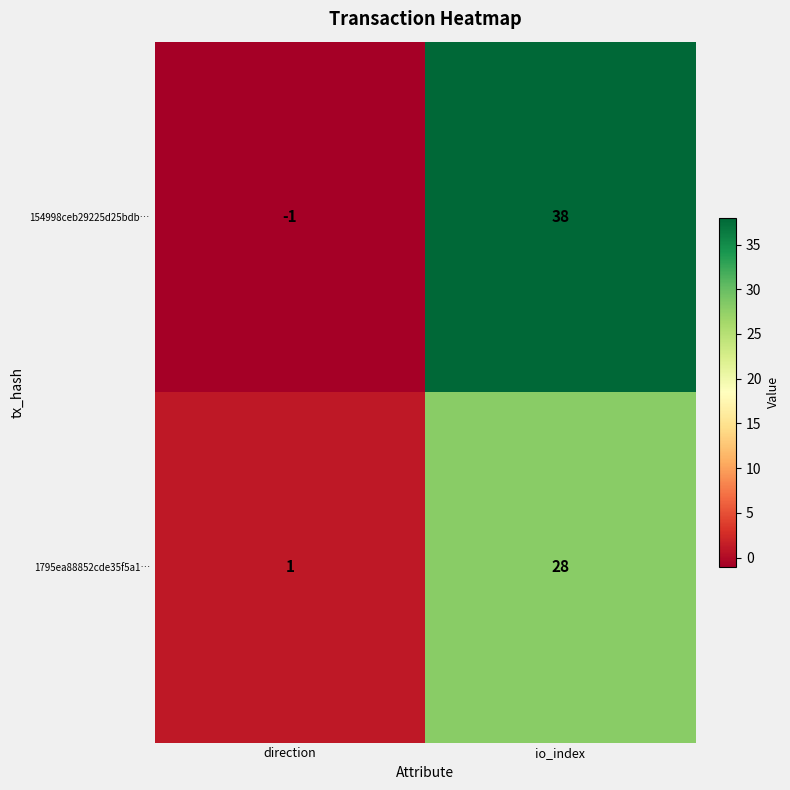

Reading right to left, transcribe all the data shown in this chart.

154998ceb29225d25bdb…: io_index=38	direction=-1
1795ea88852cde35f5a1…: io_index=28	direction=1